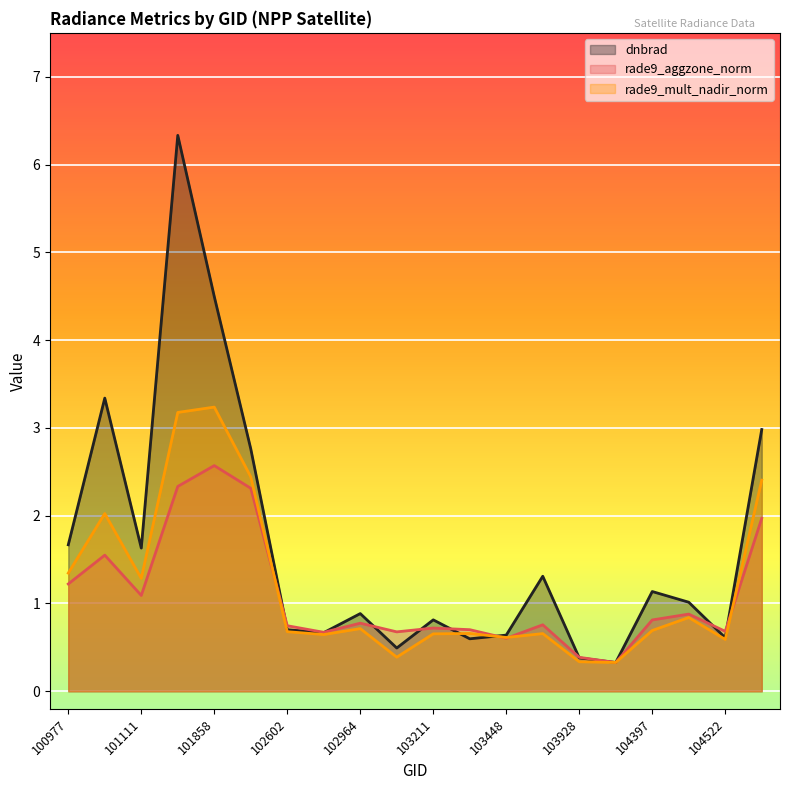

At how many categories does at least one series exceed 3?

3